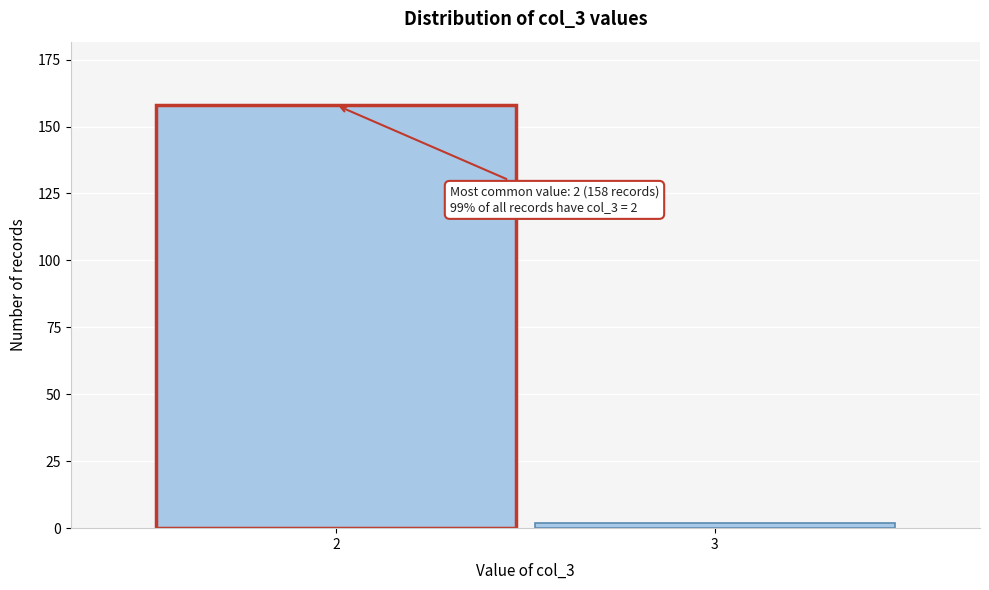

Reading right to left, extract all data points from this chart.

3=2	2=158